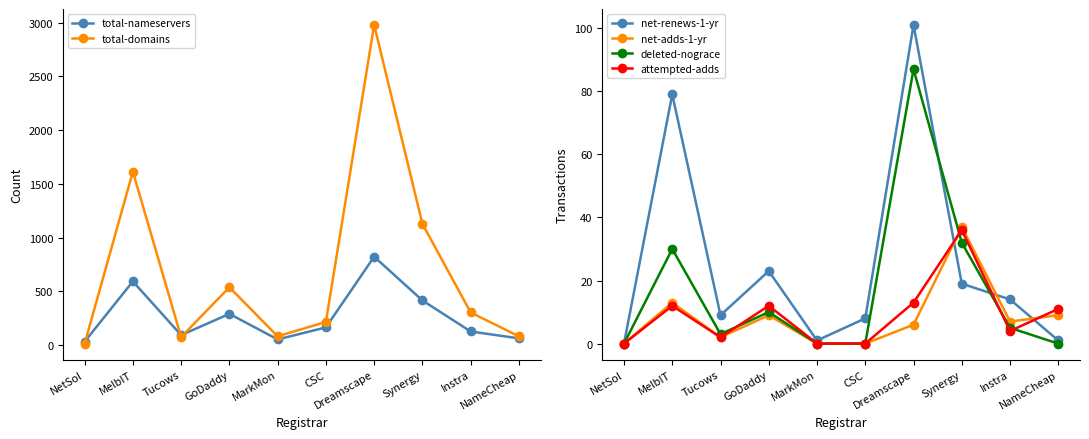

What is the sum of all attempted-adds values?

90